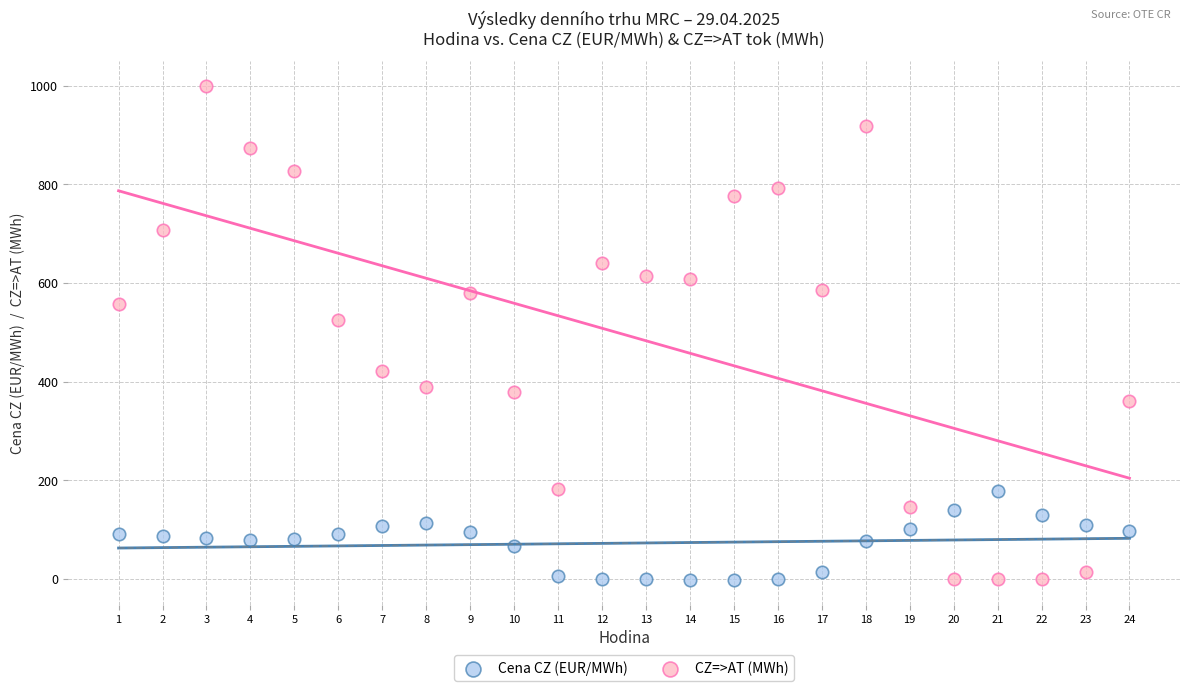

What are all the series names shown in the legend?

Cena CZ (EUR/MWh), CZ=>AT (MWh)